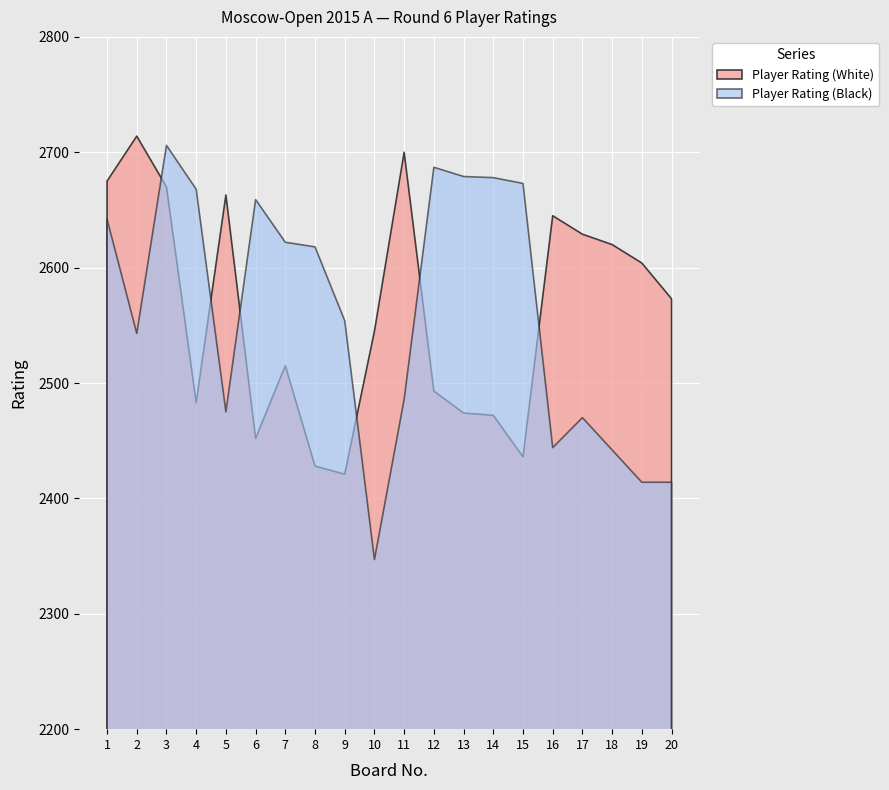

Is it true that Player Rating (Black) equals 2673 at 15?

True